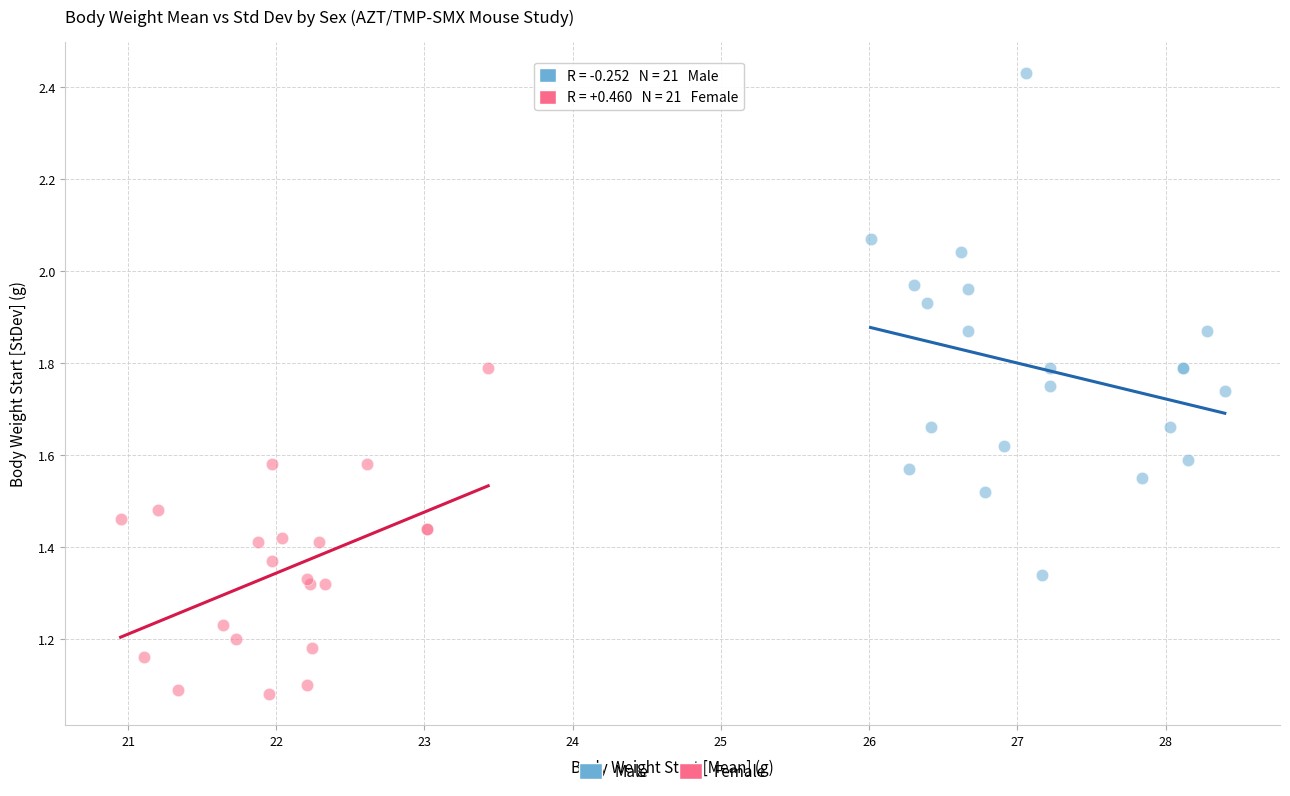

Which series reaches the maximum Y coordinate?

Male